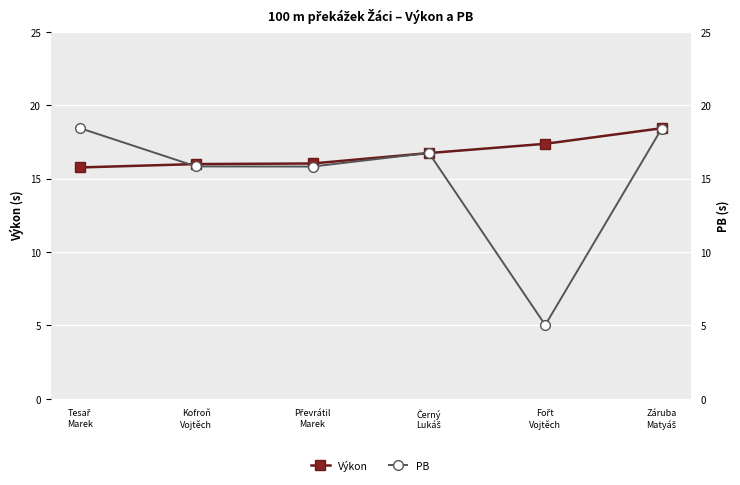

What is the average value of the Výkon series?

16.7